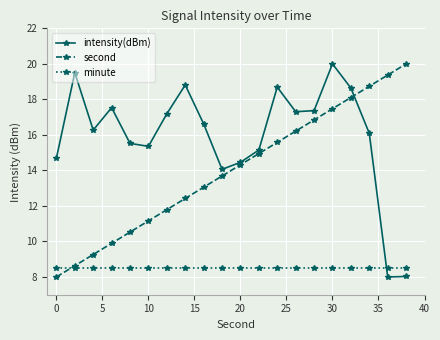

What are all the series names shown in the legend?

intensity(dBm), second, minute